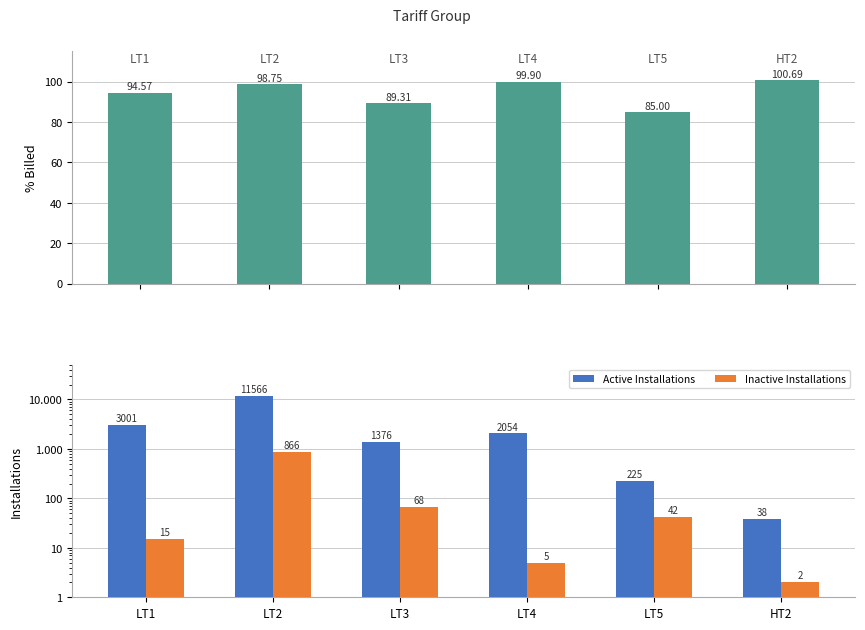

What is the sum of the % Billed values at LT1 and LT4?

194.5